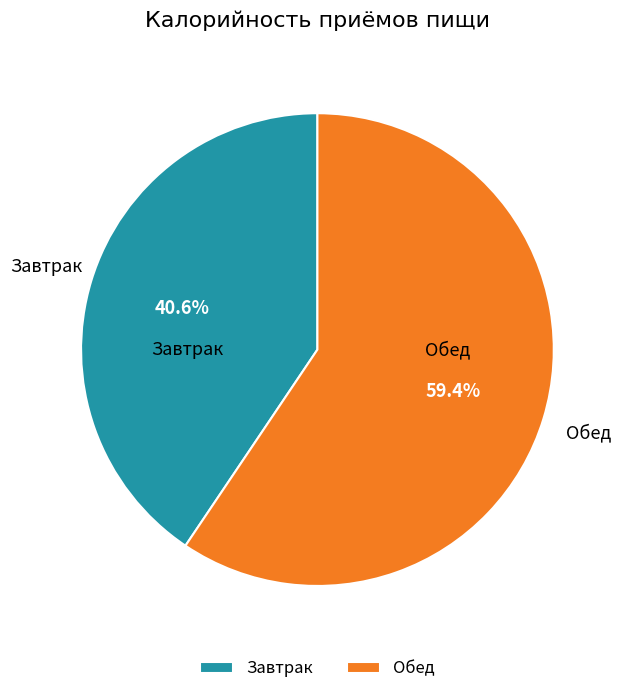

Which category has the biggest portion of the pie?

Обед